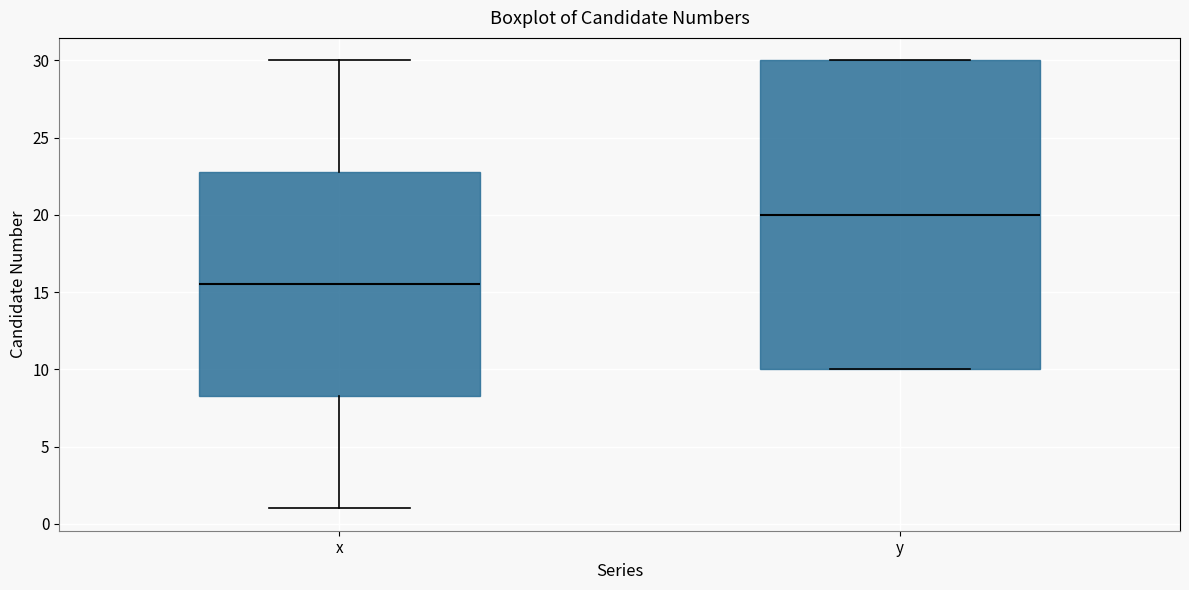

Which box's median line is the lowest?

x